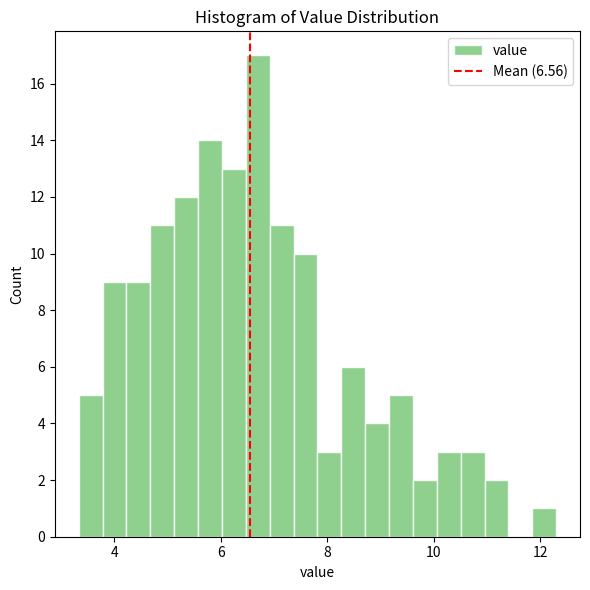

Around what value on the x-axis is the tallest bar? Give the approximate position of its centre, as read against the axis.

6.6